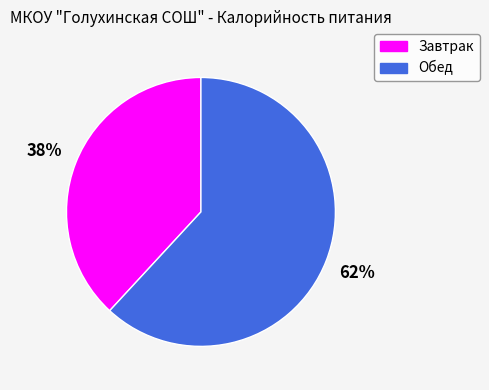

To the nearest percent, what is the average slice percentage?

50%